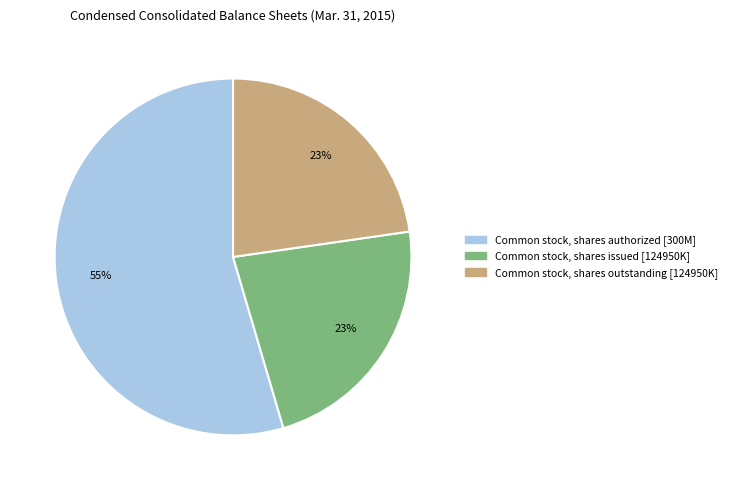

Which has a higher value, Common stock, shares authorized or Common stock, shares issued?

Common stock, shares authorized